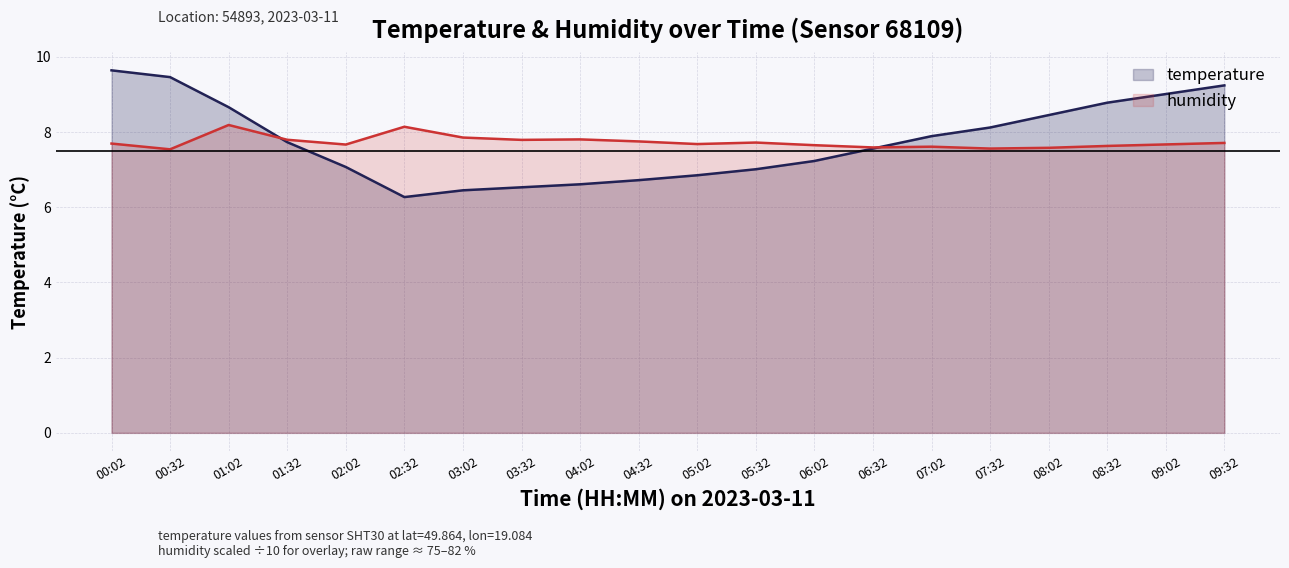

True or false: temperature and humidity cross at least once.

True